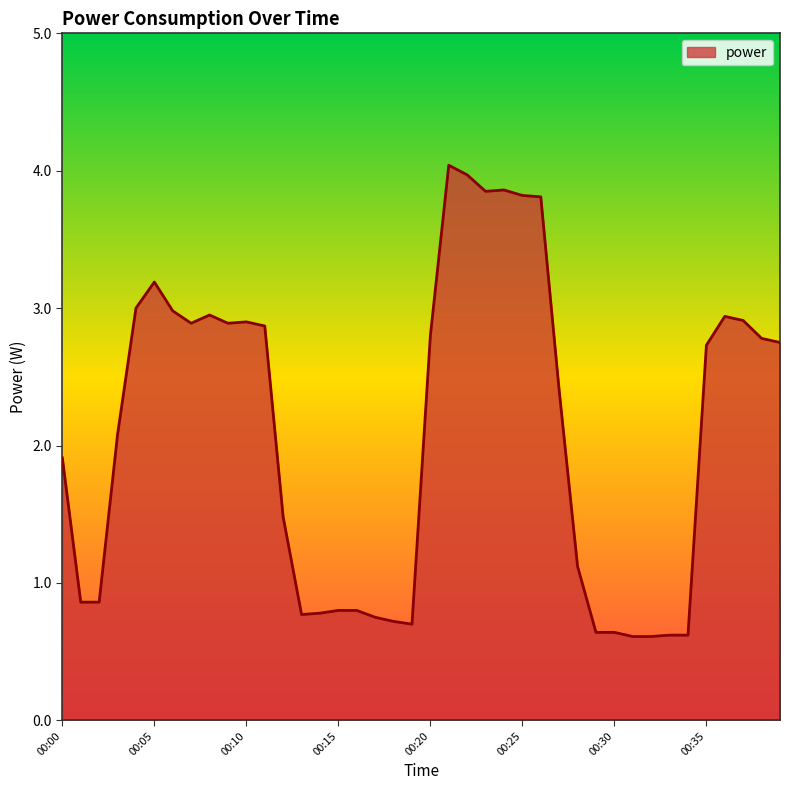

What is the difference between the maximum and minimum values?

3.4